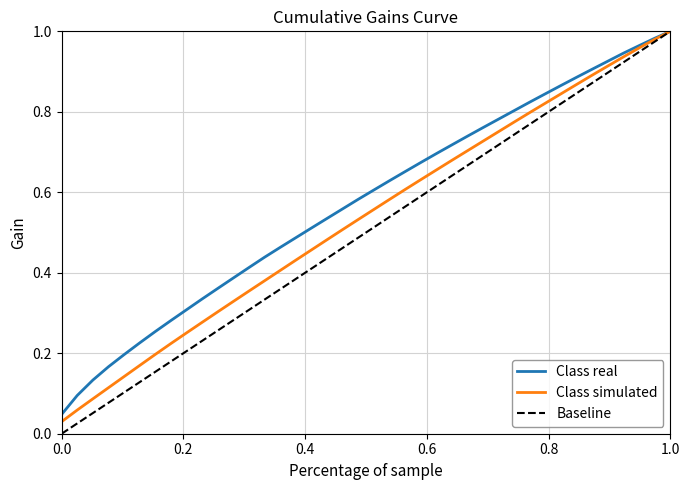

How many categories are shown in the chart?

40